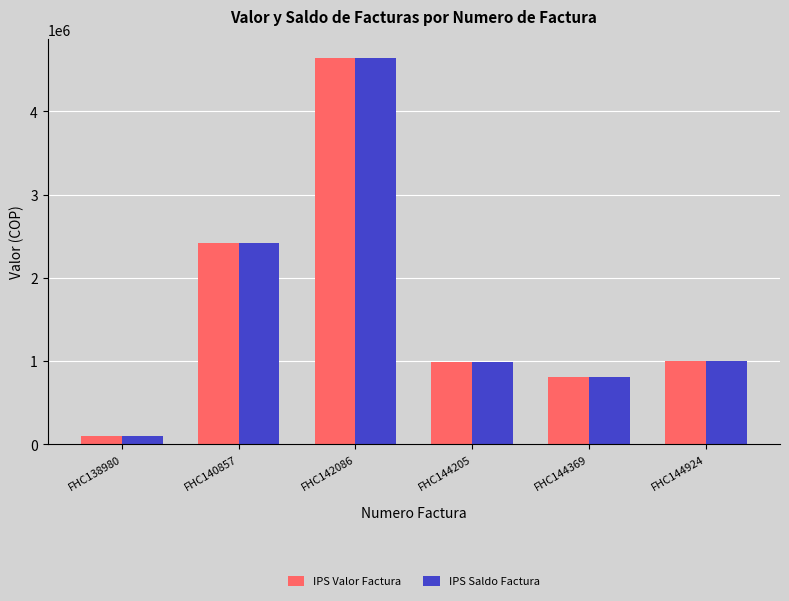

What is the difference between the maximum and minimum values in the IPS Saldo Factura series?

4541396